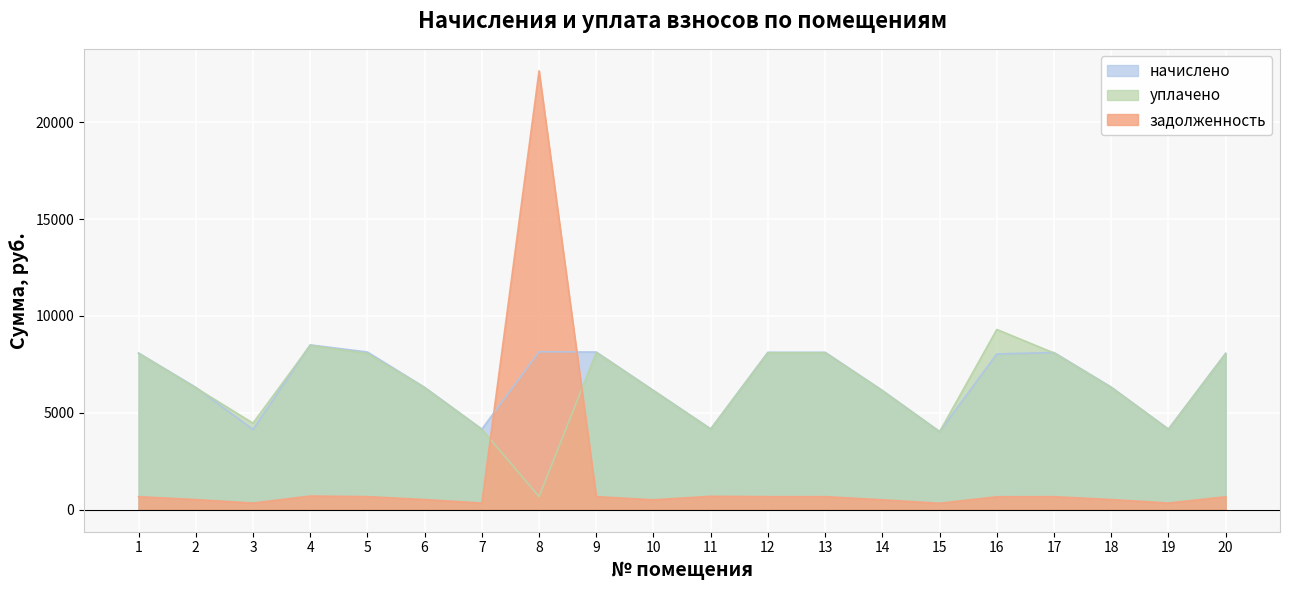

Which series has the largest total across all categories?

начислено